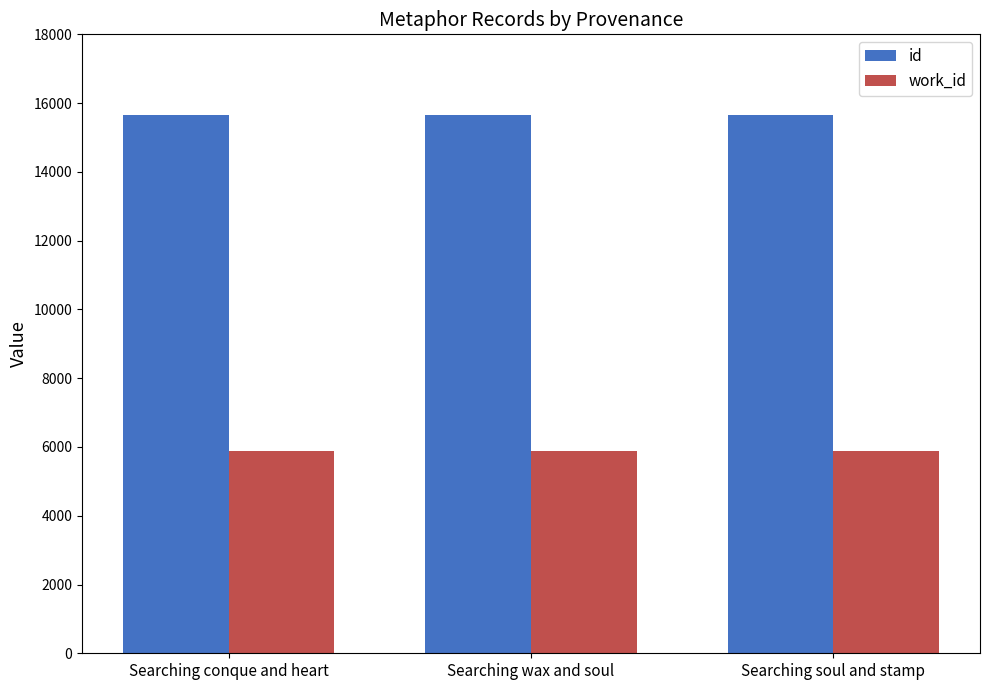

What is the total value across all series at Searching wax and soul?

21551